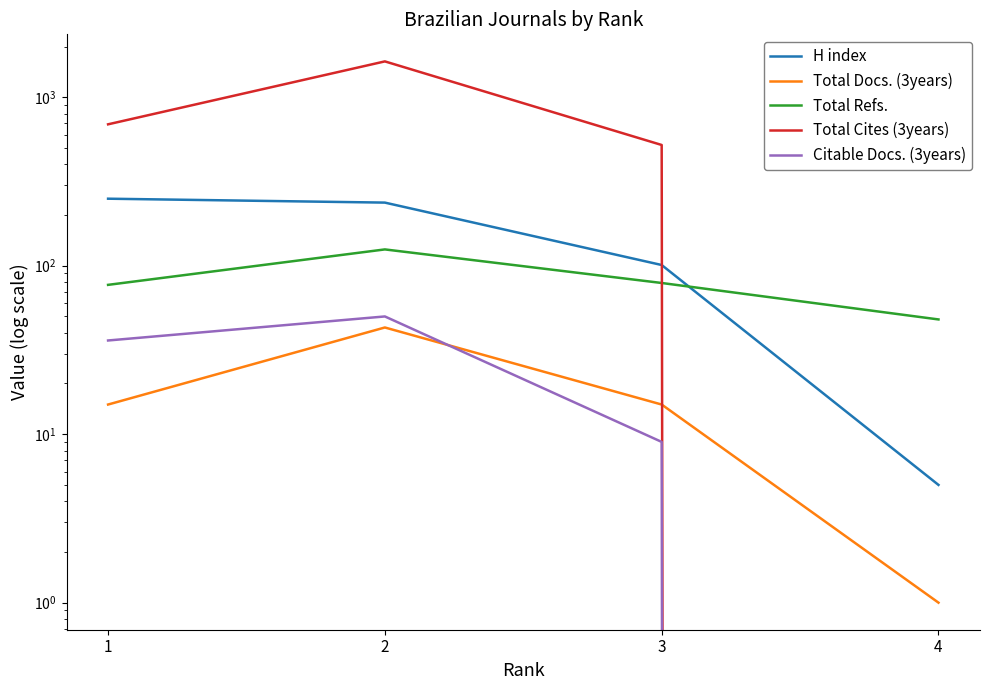

How many interior local peaks does the Total Docs. (3years) series have?

1